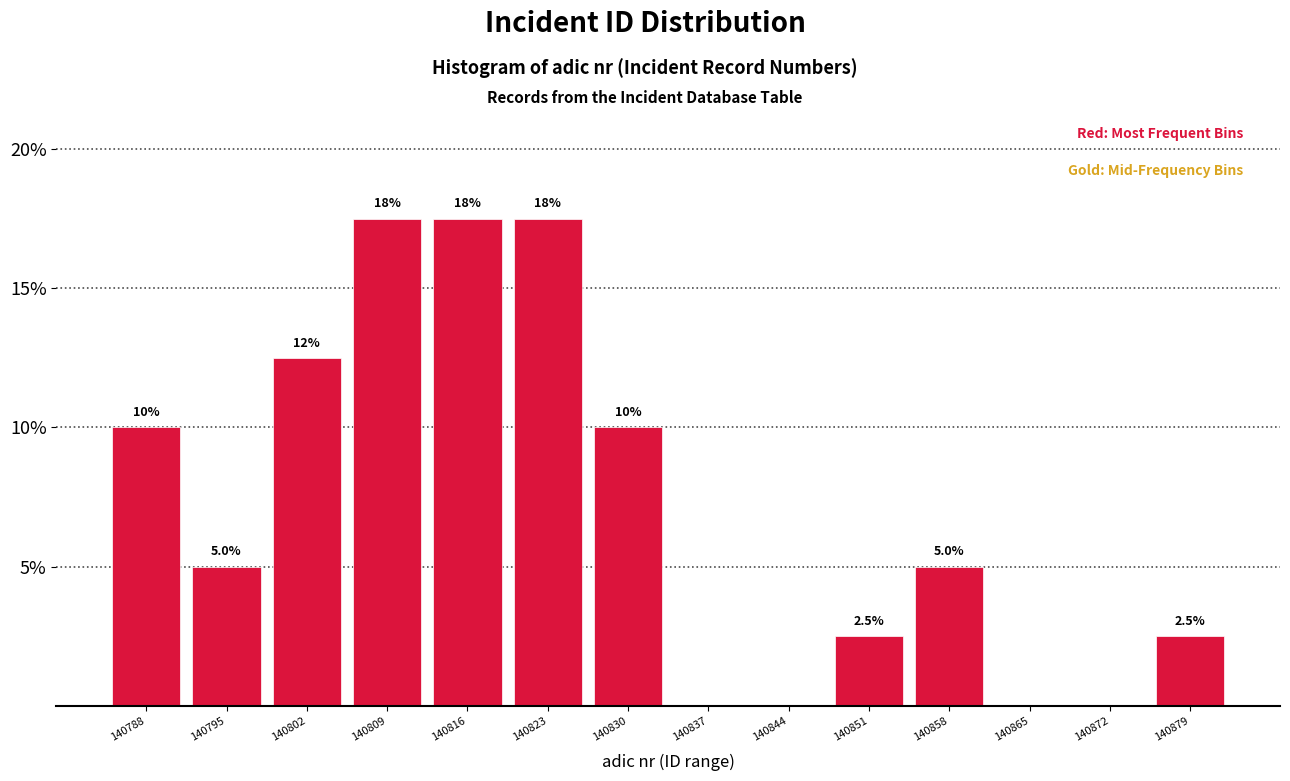

Reading left to right, extract all data points from this chart.

140788=10.0	140795=5.0	140802=12.5	140809=17.5	140816=17.5	140823=17.5	140830=10.0	140837=0.0	140844=0.0	140851=2.5	140858=5.0	140865=0.0	140872=0.0	140879=2.5